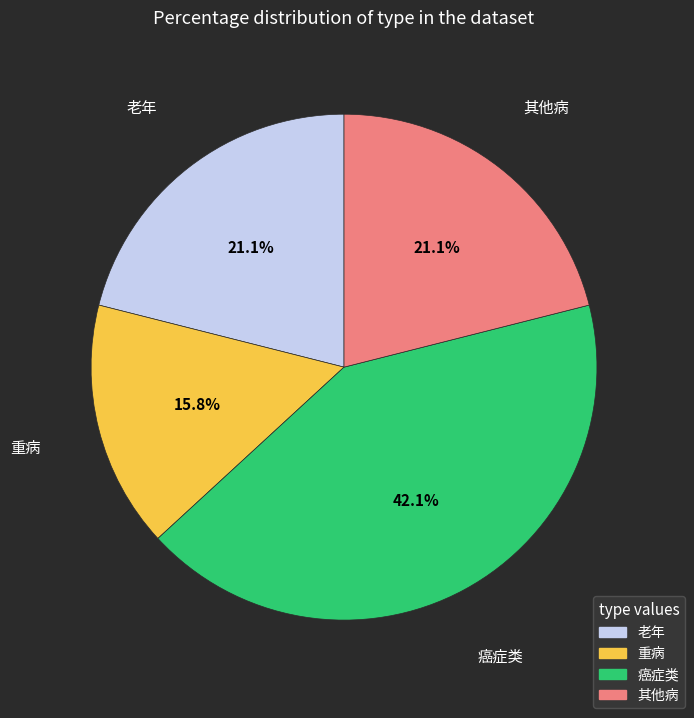

Is there any slice that represents more than half of the pie?

No